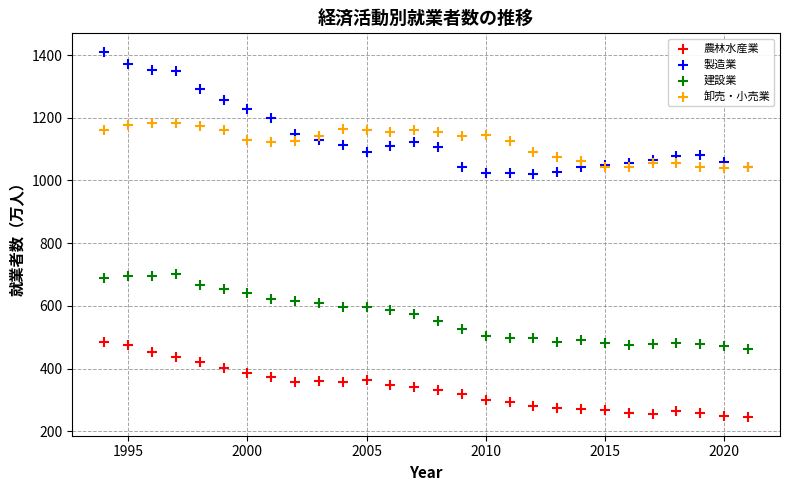

What is the X range (max minus min) for the scatter plot?

27.0